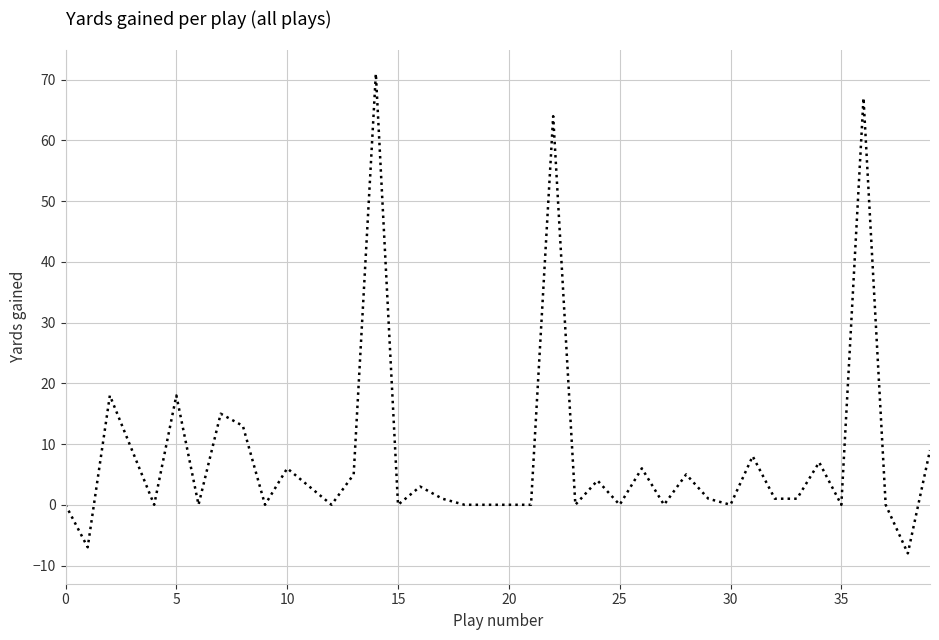

What is the difference between the maximum and minimum values?

79